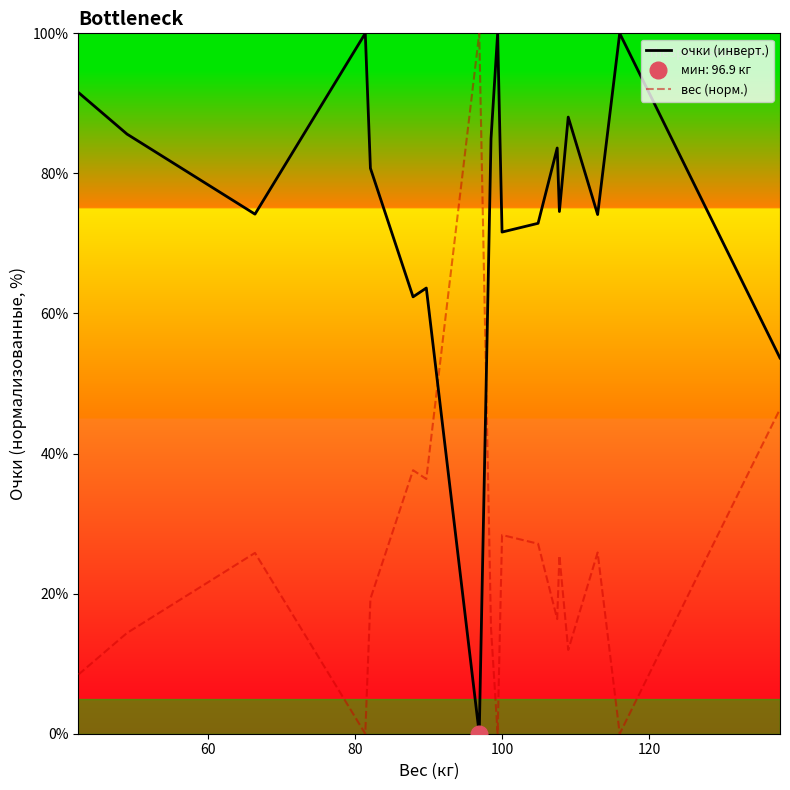

How many intersections are there between вес (норм.) and очки (инверт.)?

2